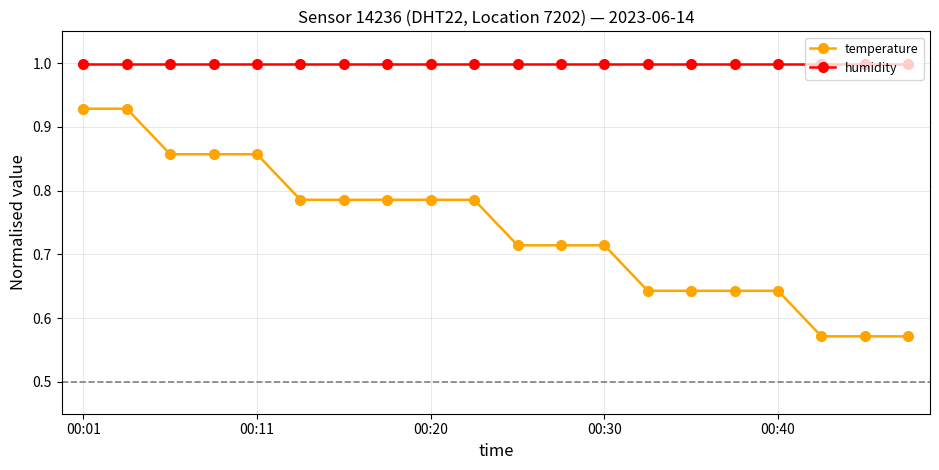

What is the difference between the second highest and second lowest values in the temperature series?

0.4